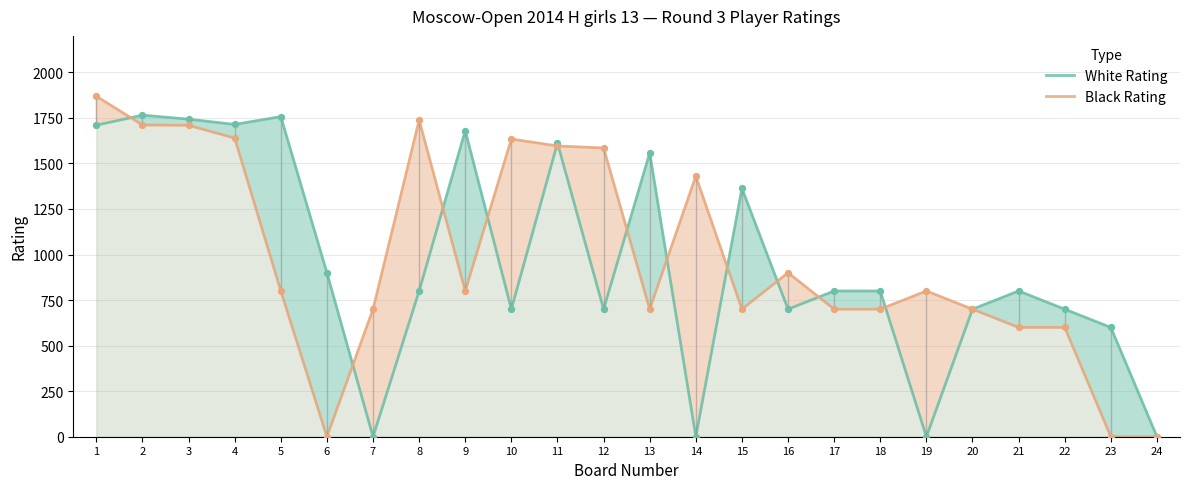

Which series has the largest total across all categories?

Black Rating